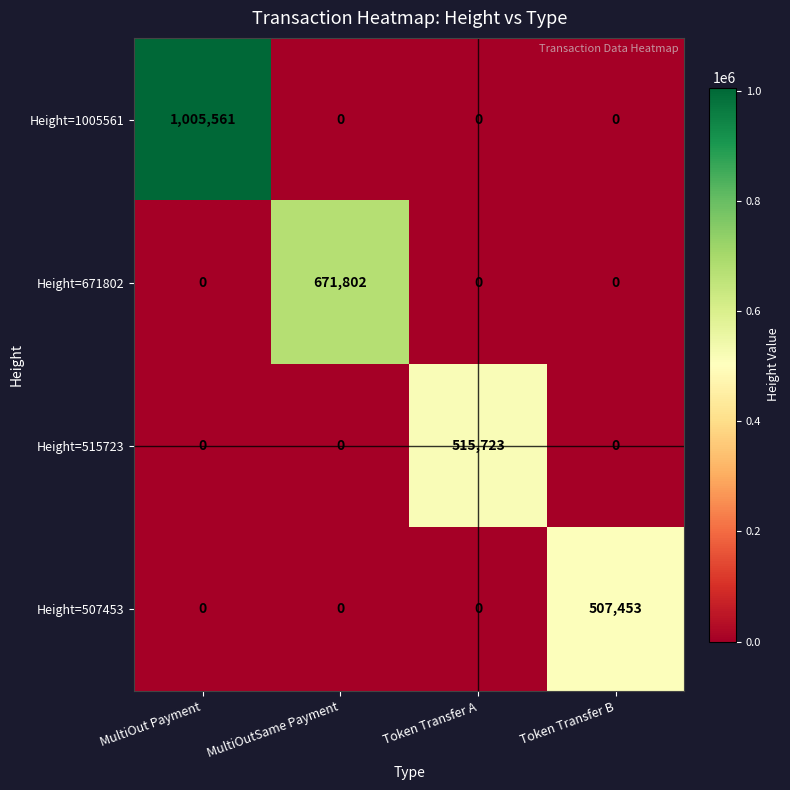

At how many categories does at least one series exceed 393379?

4